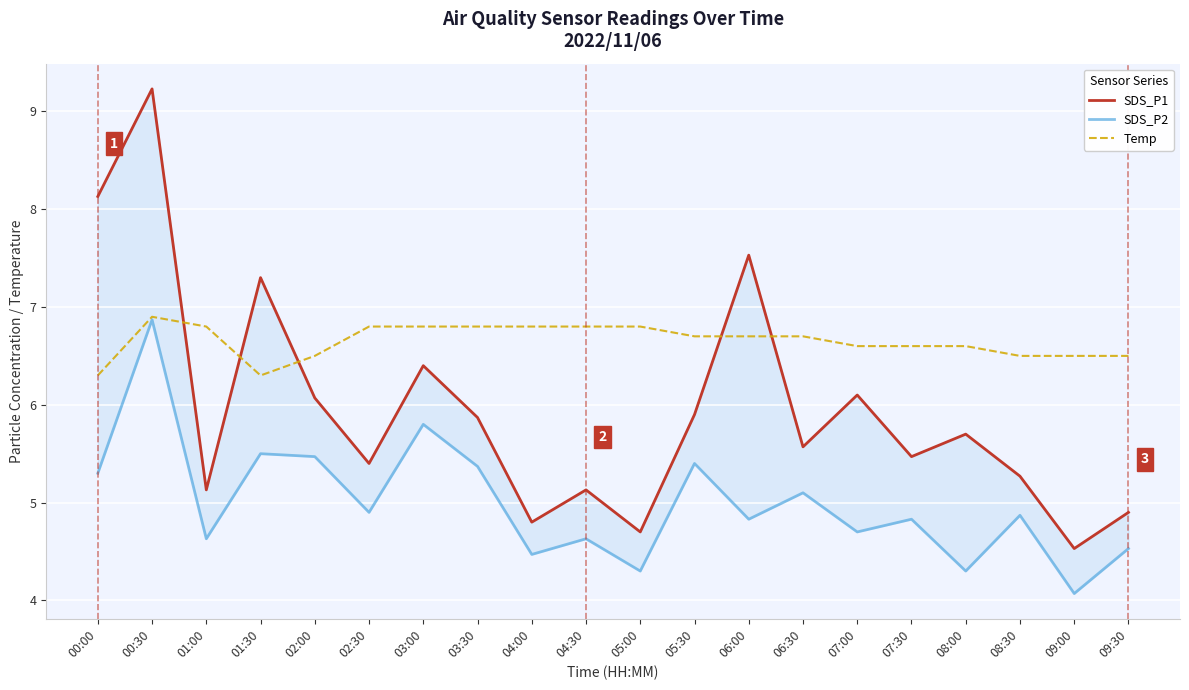

List the series in order of their overall mean, lowest first.

SDS_P2, SDS_P1, Temp